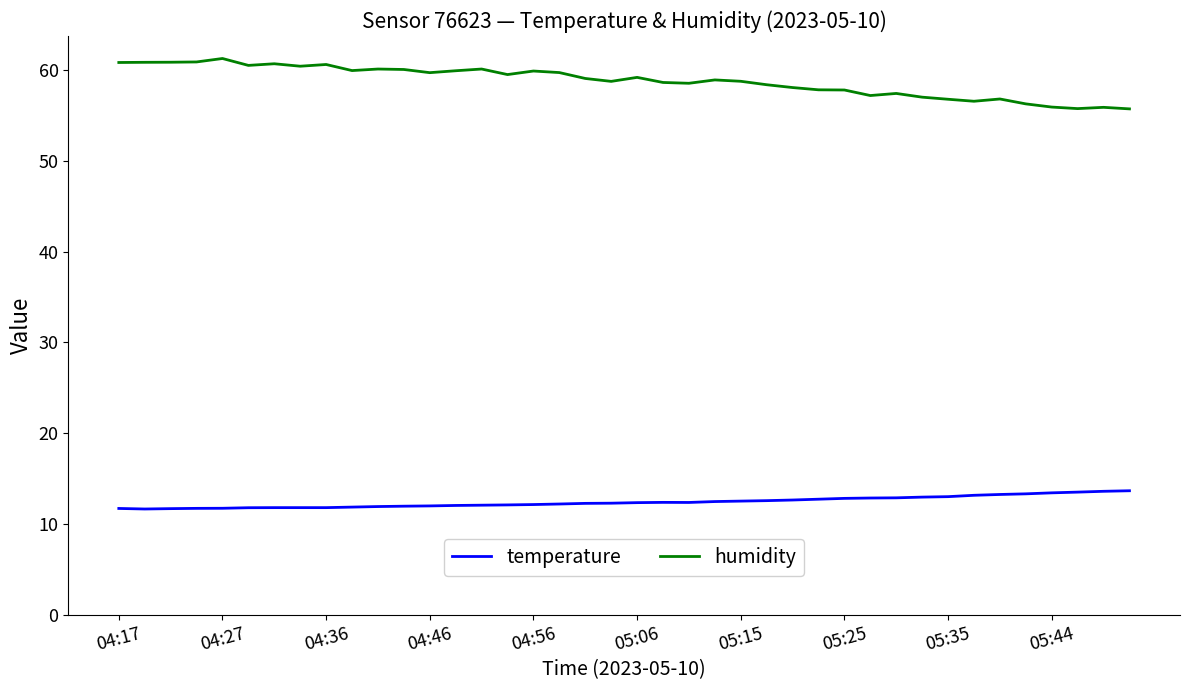

True or false: humidity and temperature intersect in this chart.

False